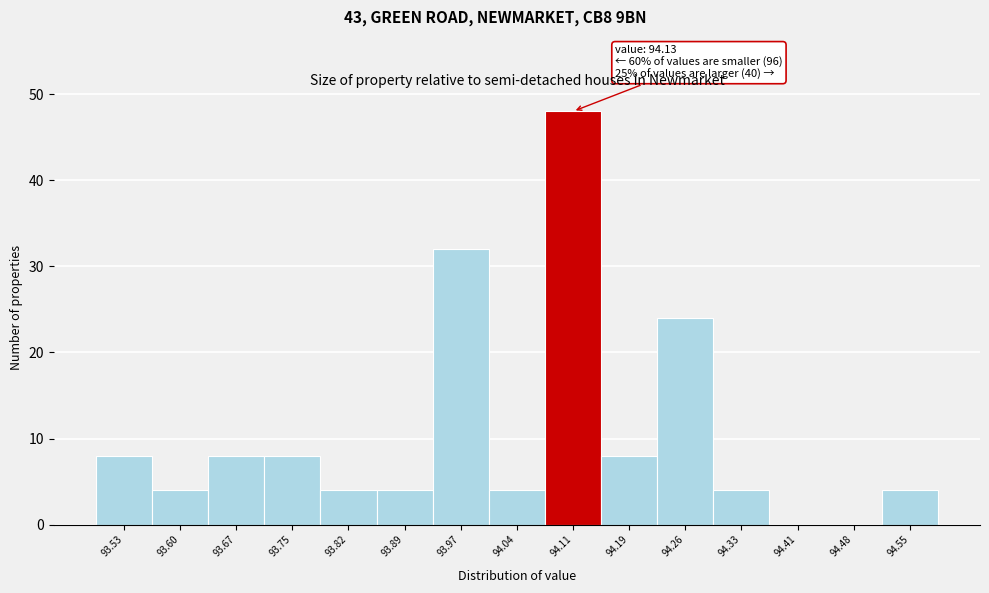

Over which range of the x-axis is the bar tallest?

94.08 to 94.15